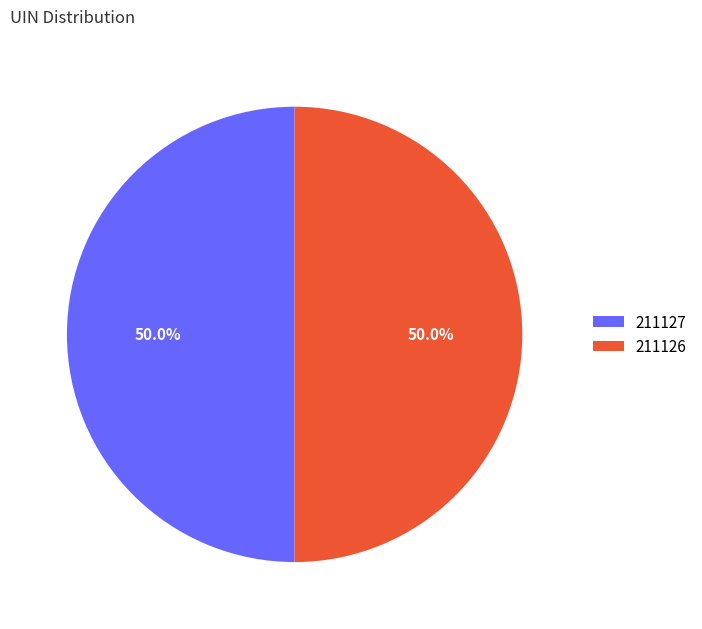

What is the ratio of the value at 211126 to the value at 211127?

1.0